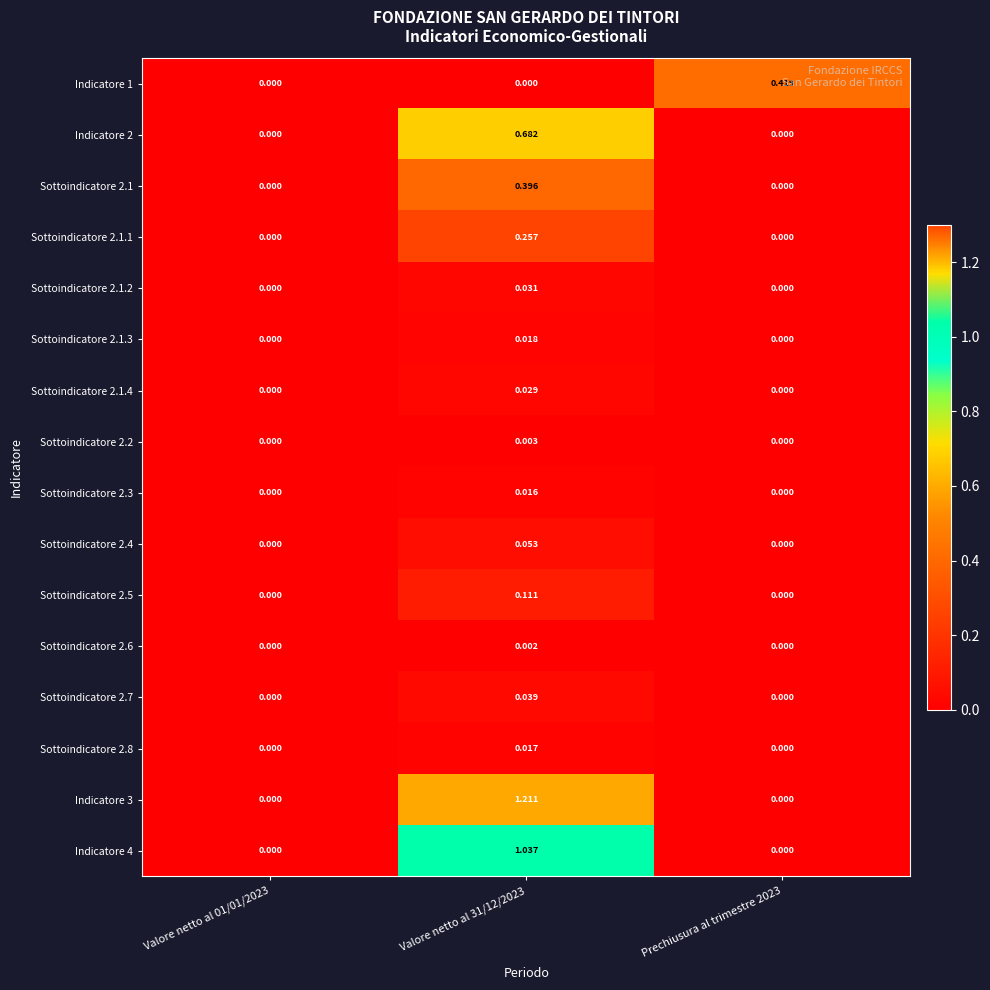

How many data points does each series have?

3